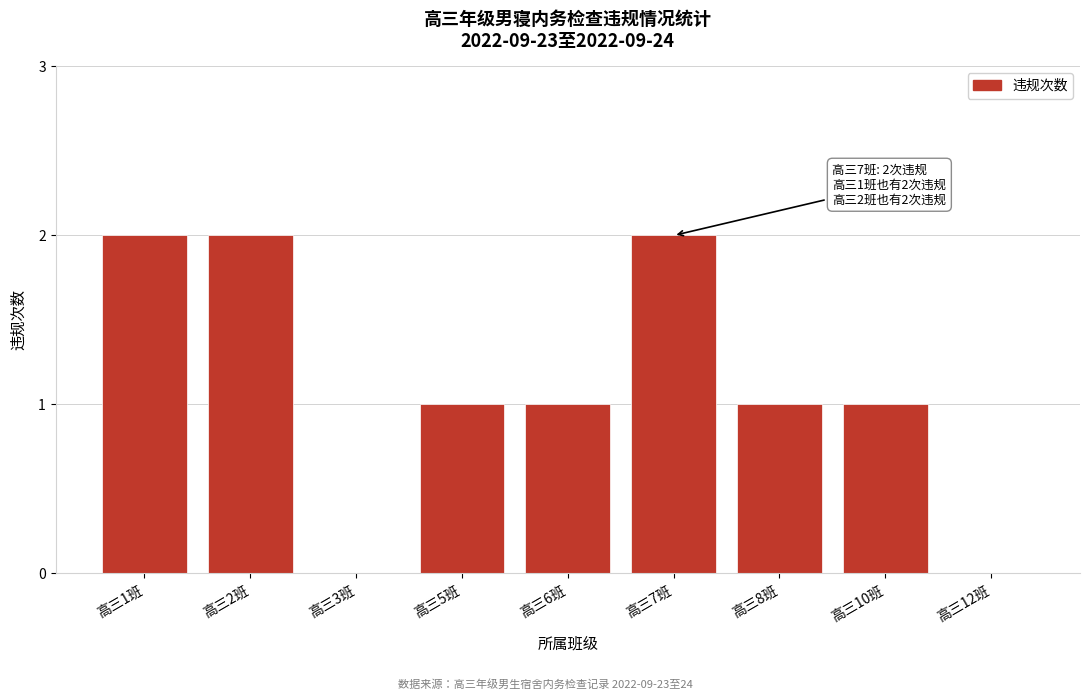

Reading left to right, transcribe all the data shown in this chart.

高三1班=2	高三2班=2	高三3班=0	高三5班=1	高三6班=1	高三7班=2	高三8班=1	高三10班=1	高三12班=0